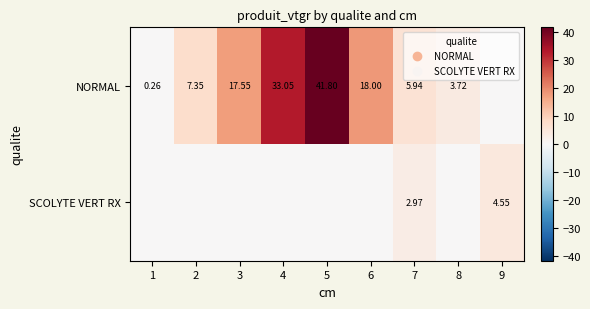

True or false: NORMAL has a value of 2.0 at 8.

False